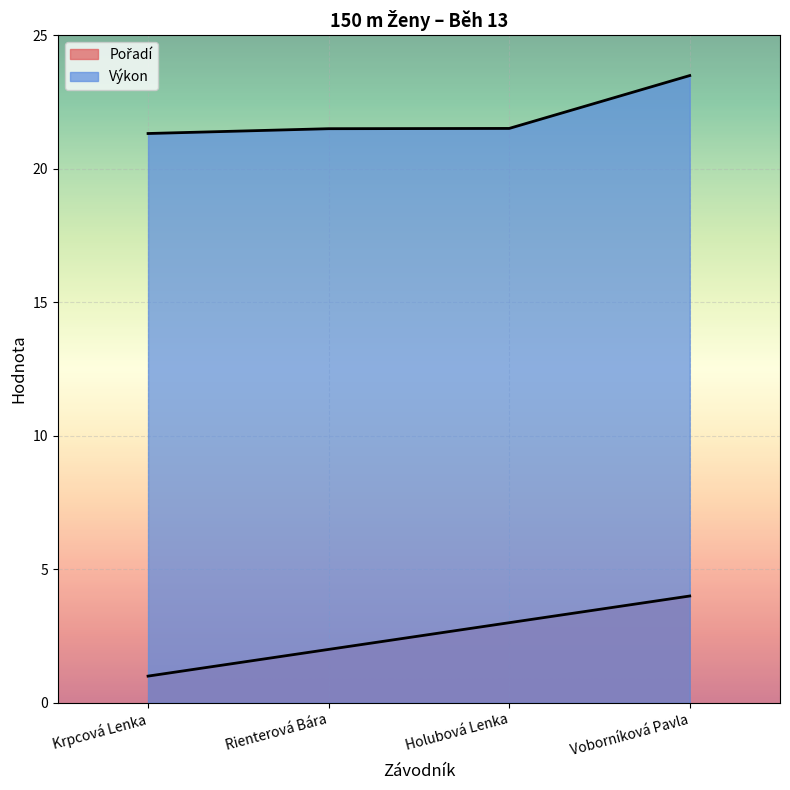

What is the sum of the Pořadí values at Holubová Lenka and Krpcová Lenka?

4.0